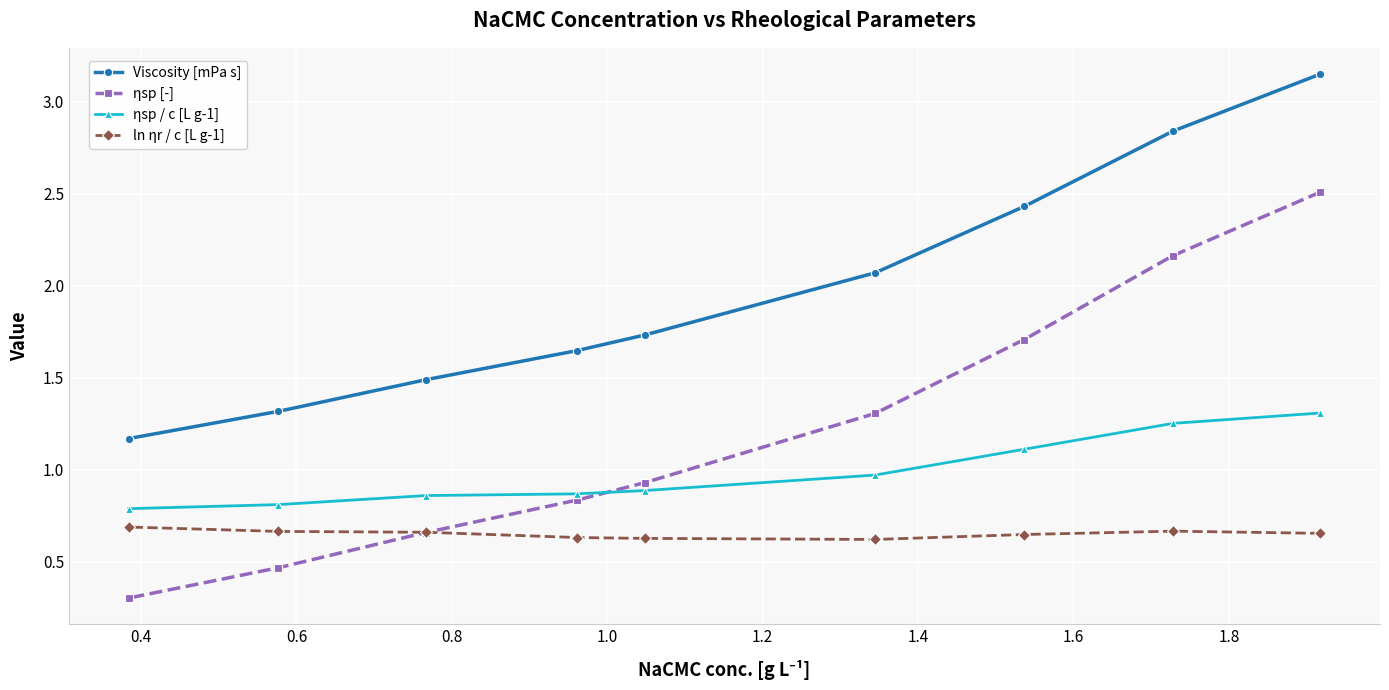

Which series has the largest total across all categories?

Viscosity [mPa s]